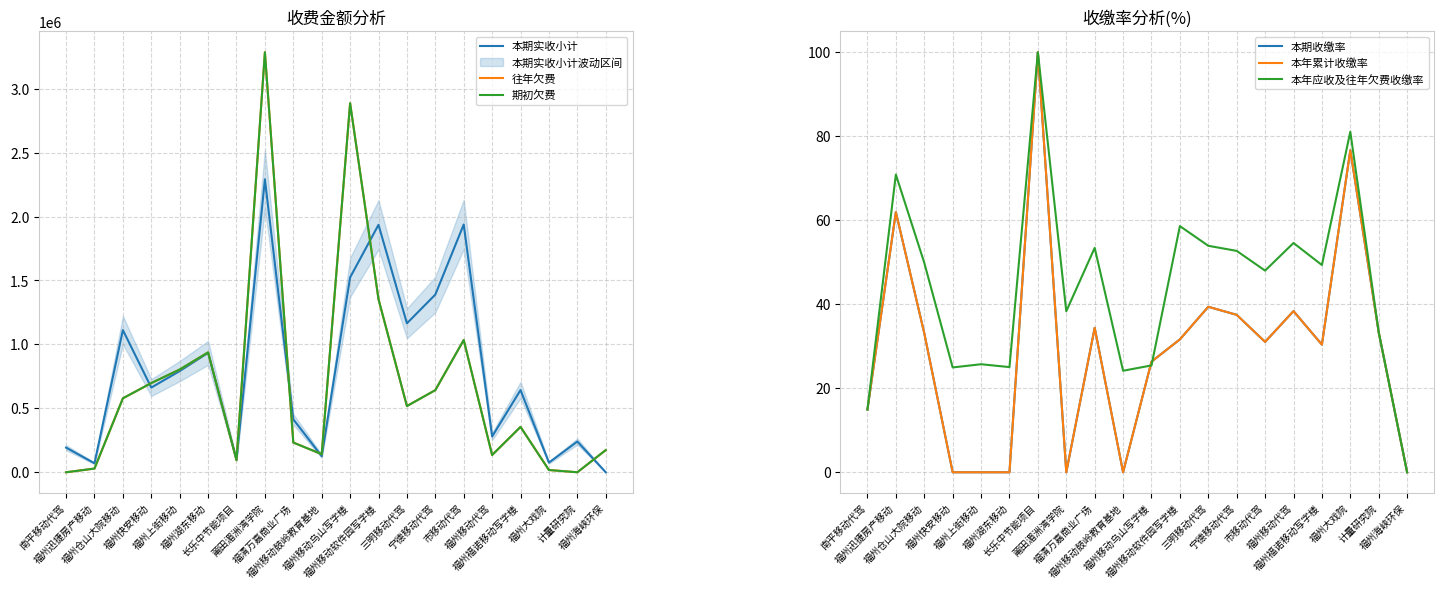

Which series has the largest total across all categories?

本期实收小计